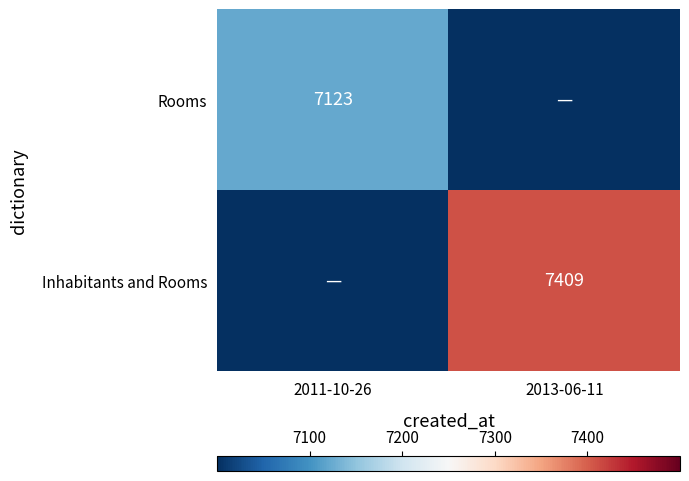

The value of Inhabitants and Rooms at 2013-06-11 is 7409. True or false?

True